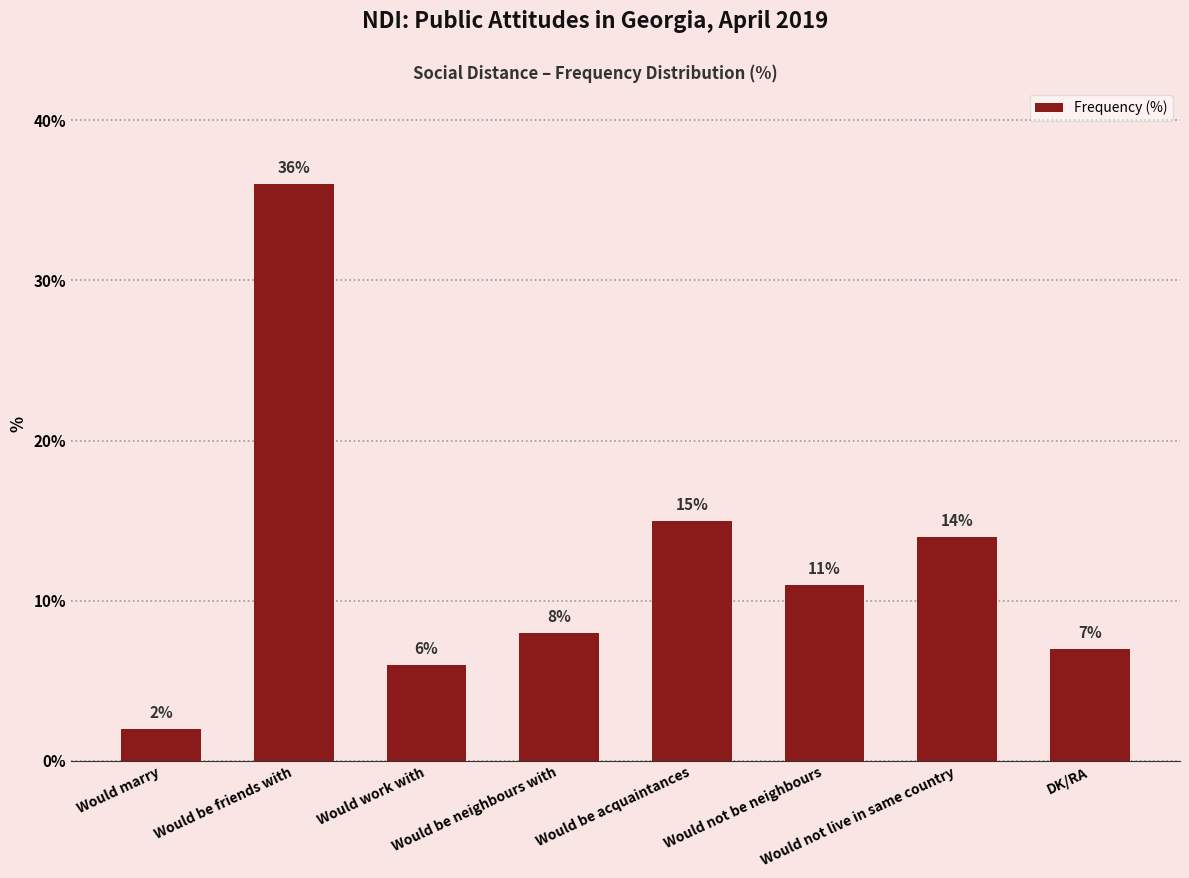

Which has a higher value, Would be friends with or Would marry?

Would be friends with